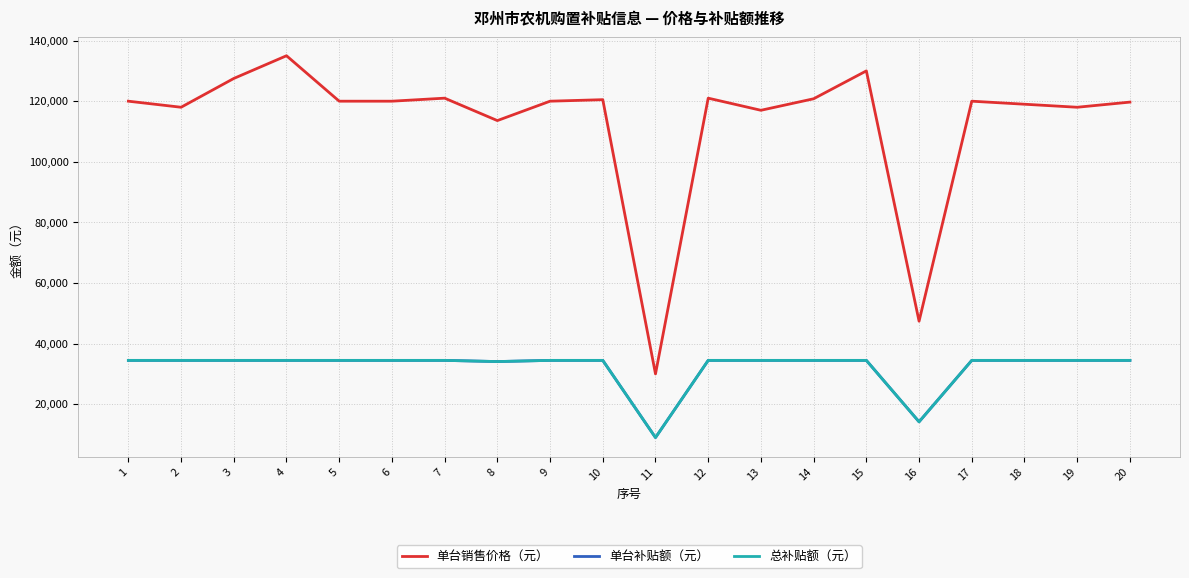

Between 4 and 12, which series saw the biggest shift?

单台销售价格（元）